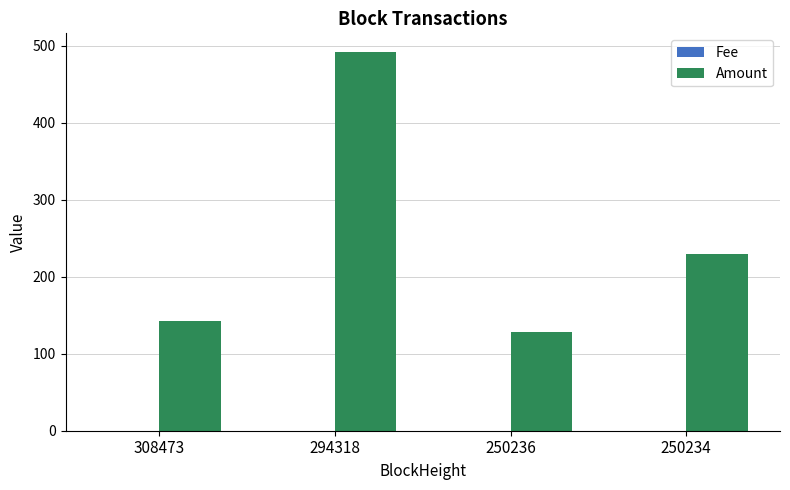

Which series has the largest total across all categories?

Amount